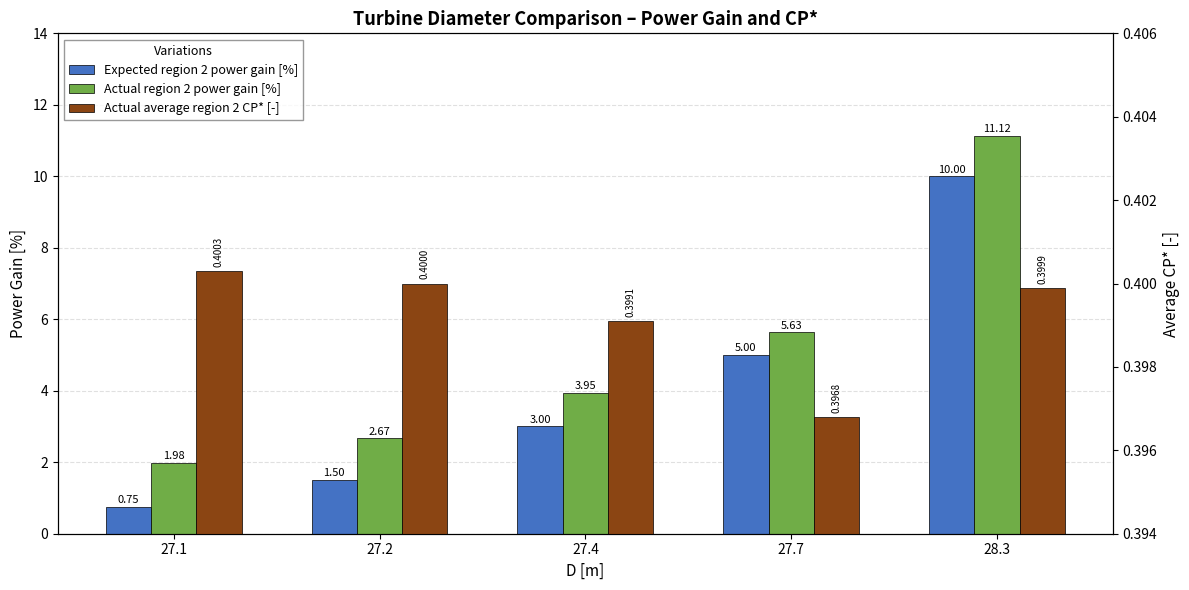

Which has a higher value, 27.4 or 27.7?

27.7